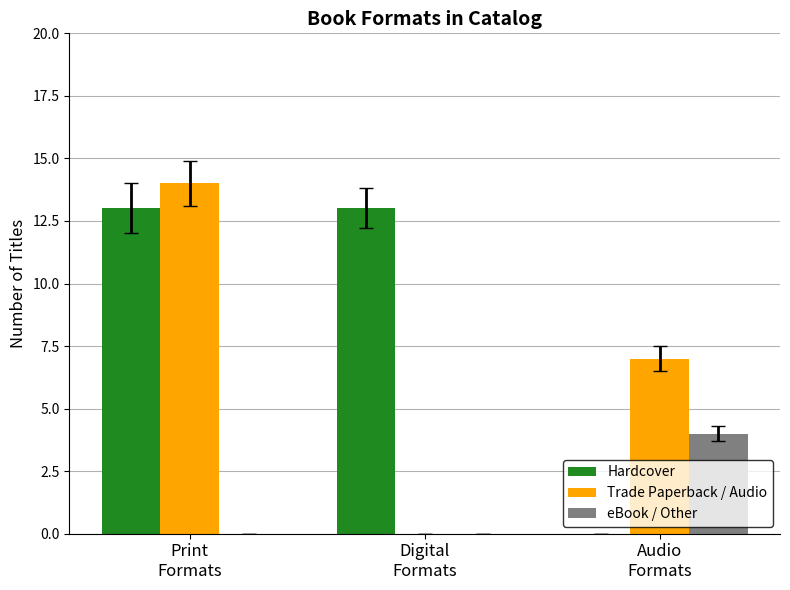

At which category is the sum across all series the highest?

Print
Formats